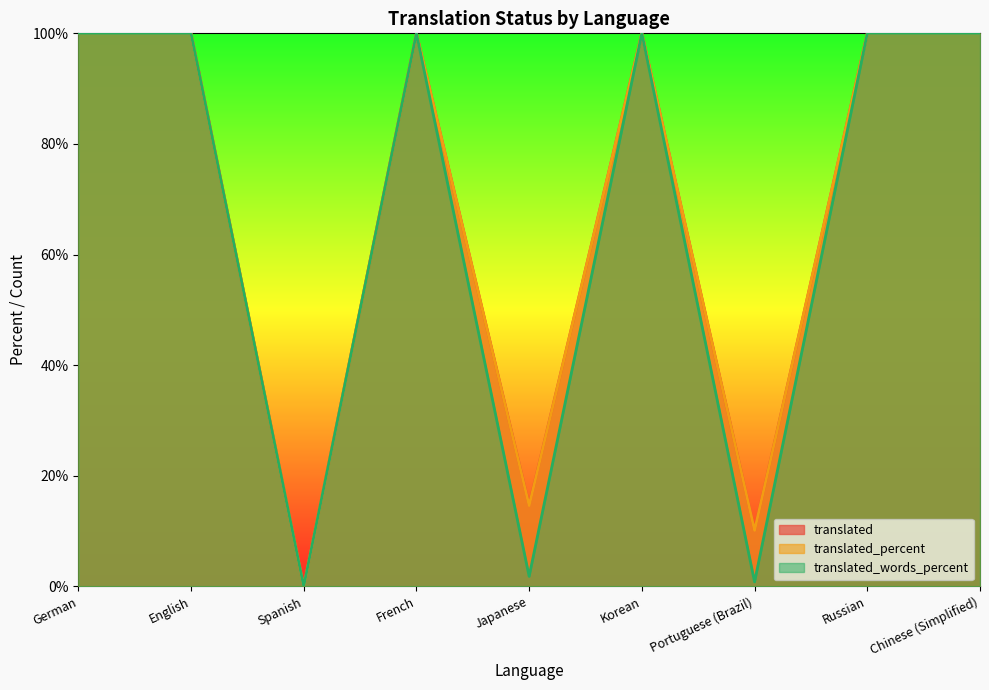

Is the value of translated_words_percent at Japanese greater than the value of translated at German?

No